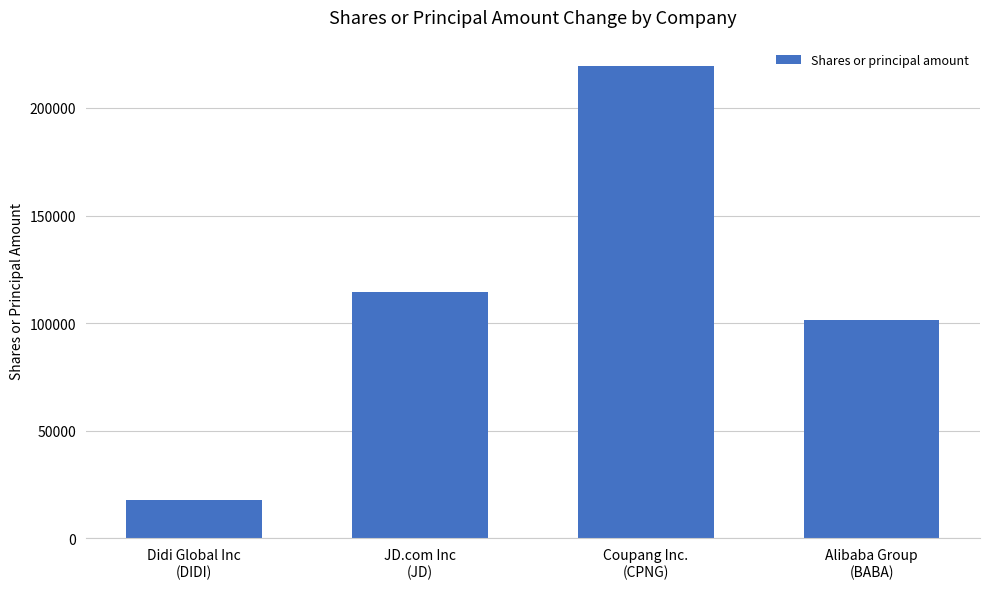

Reading left to right, list all the values displayed in this chart.

Didi Global Inc
(DIDI)=18000	JD.com Inc
(JD)=114600	Coupang Inc.
(CPNG)=219426	Alibaba Group
(BABA)=101630